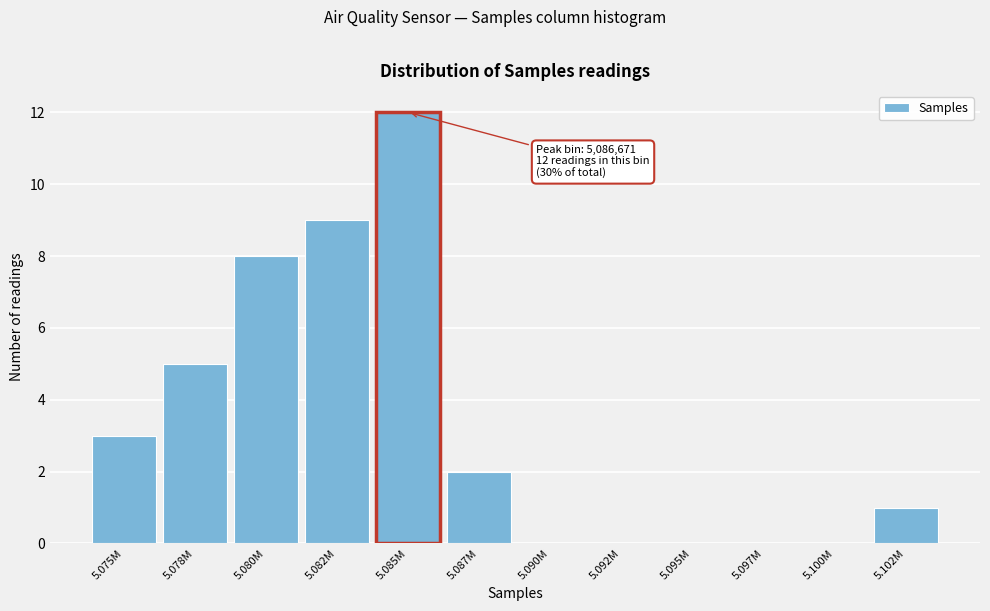

Reading left to right, list all the values displayed in this chart.

5.075M=3	5.078M=5	5.080M=8	5.082M=9	5.085M=12	5.087M=2	5.090M=0	5.092M=0	5.095M=0	5.097M=0	5.100M=0	5.102M=1